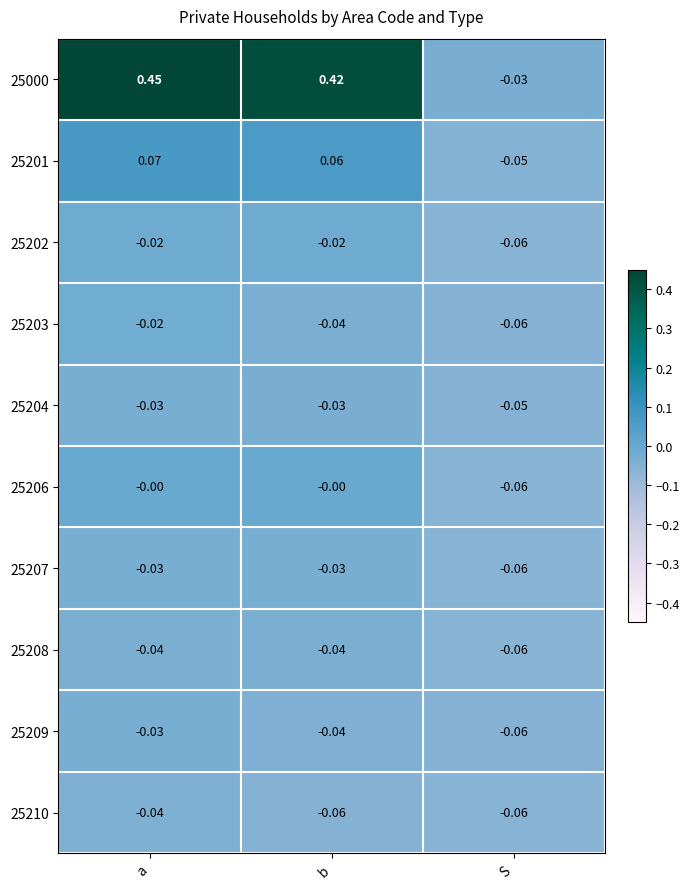

Is the value of 25206 at a greater than the value of 25201 at b?

No